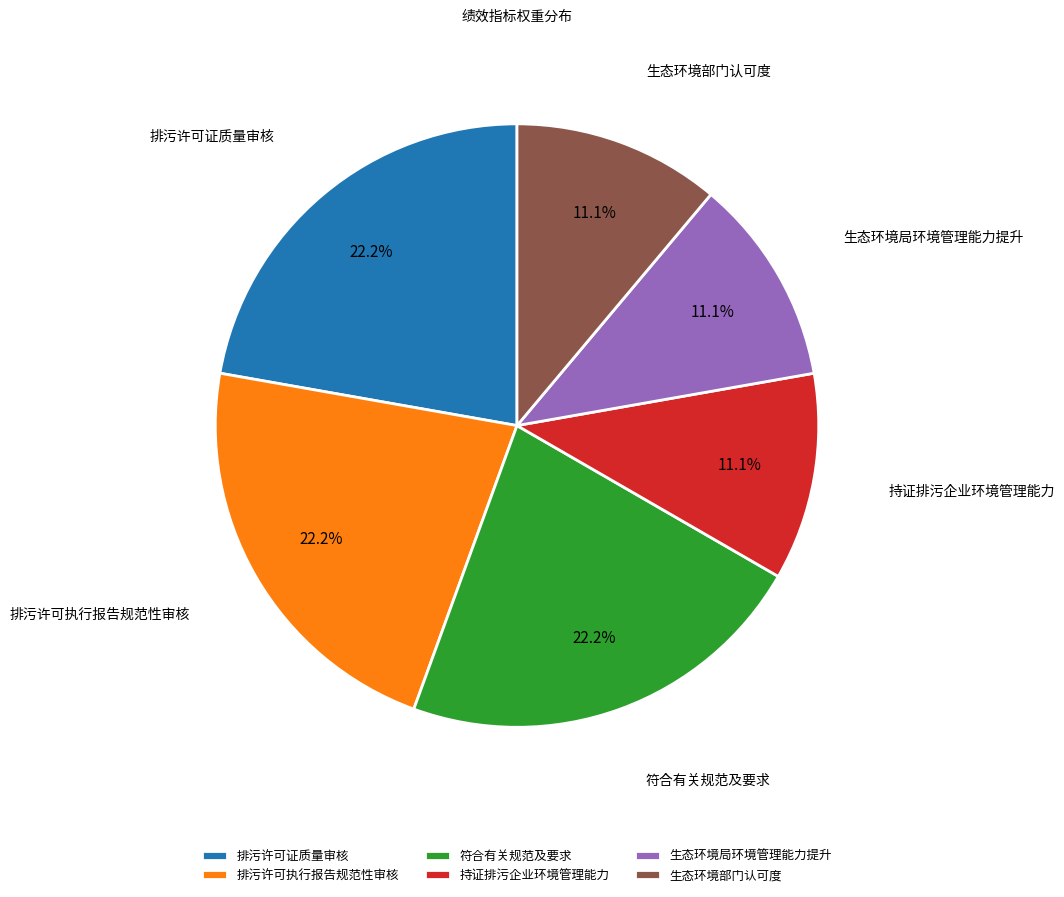

Do 生态环境部门认可度 and 持证排污企业环境管理能力 together represent more than half of the pie?

No